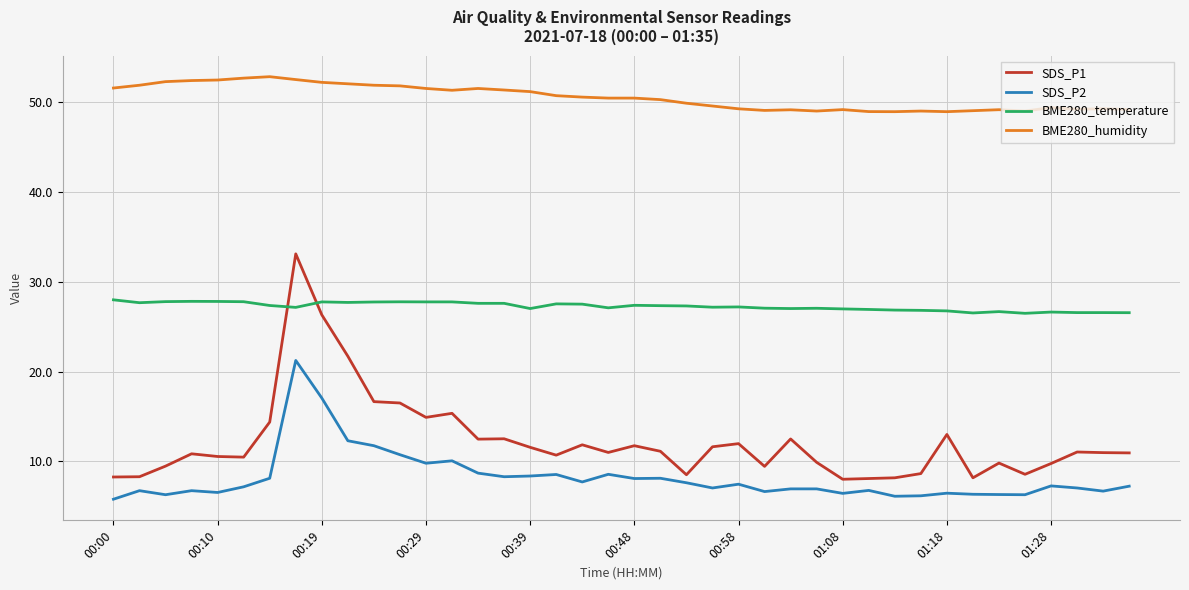

Which series has the largest total across all categories?

BME280_humidity